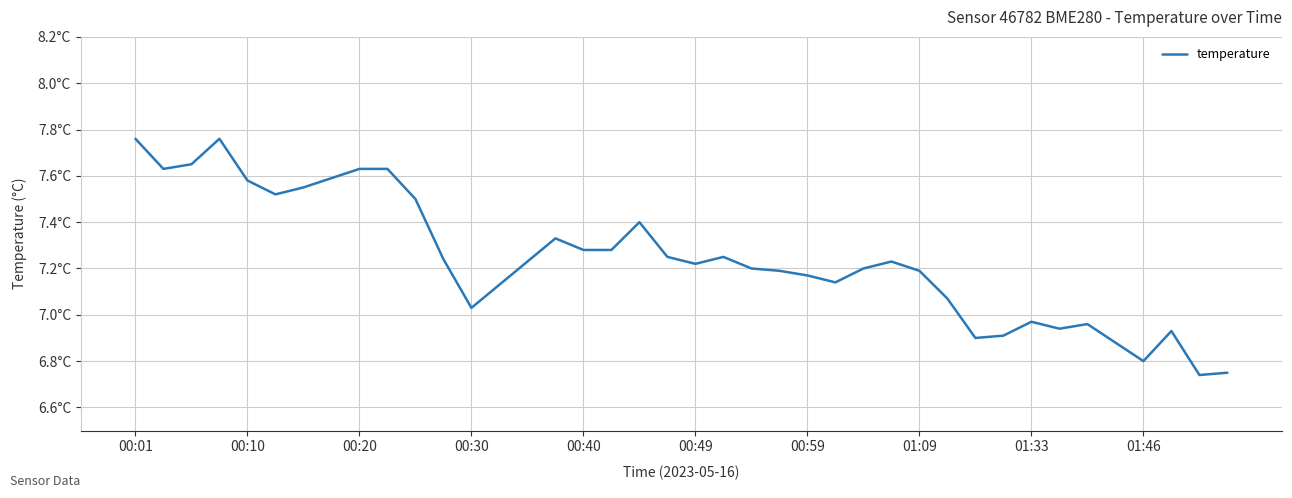

Does the chart have visible grid lines?

Yes